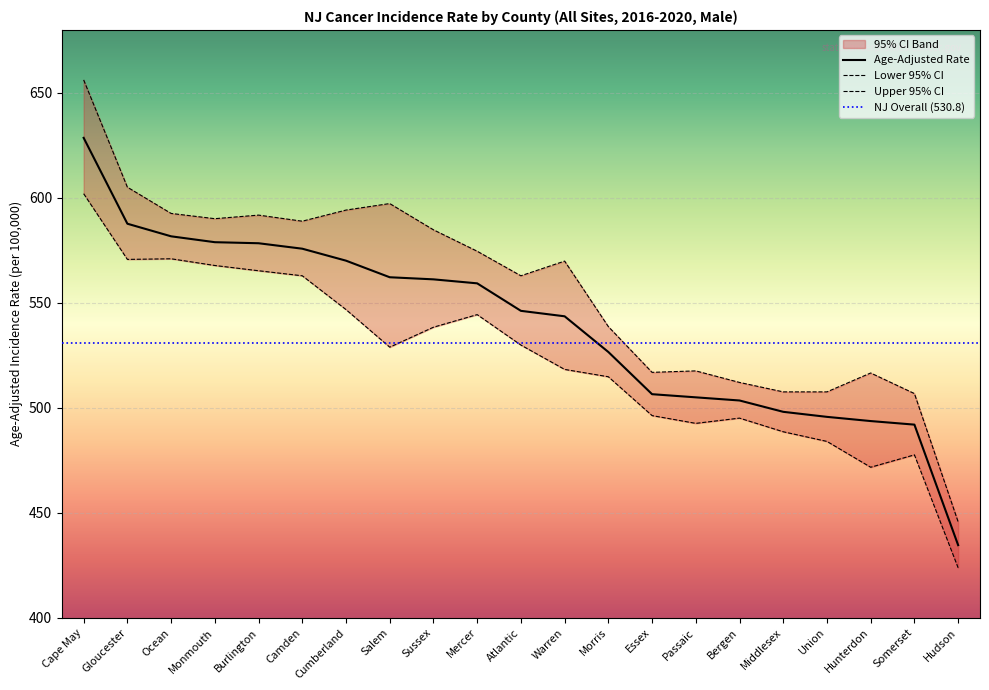

Which series has the largest range (max minus min)?

Upper 95% CI